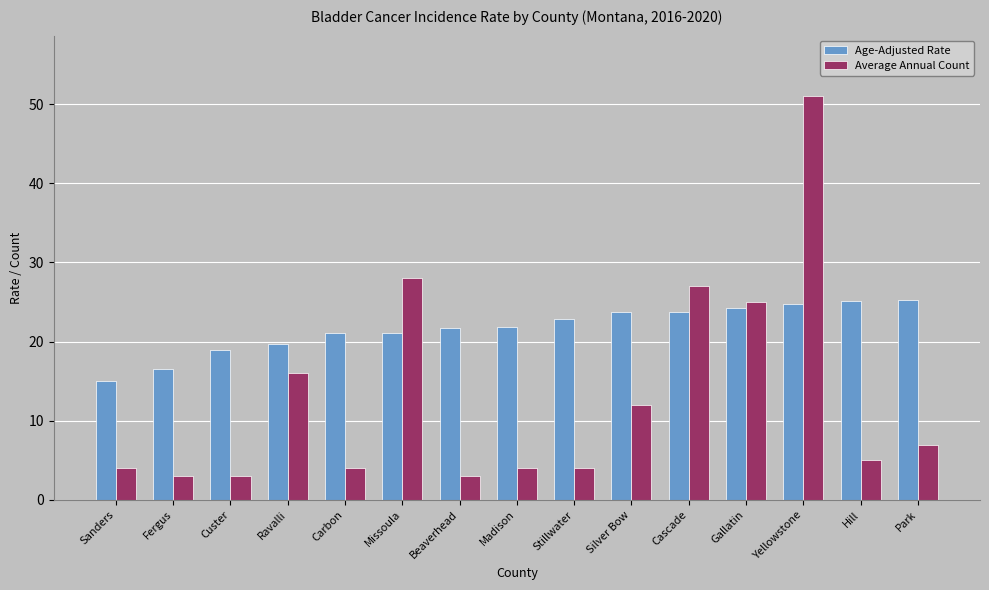

At which label is Age-Adjusted Rate closest to 20?

Ravalli